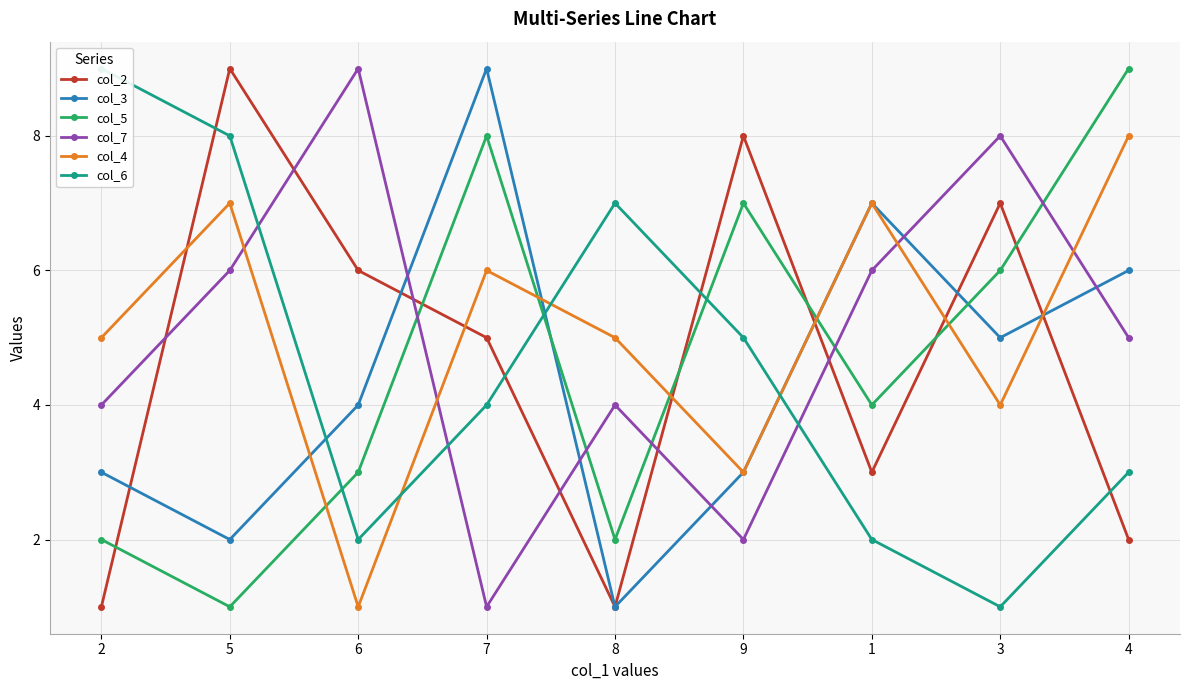

What is the maximum value for col_6?

9